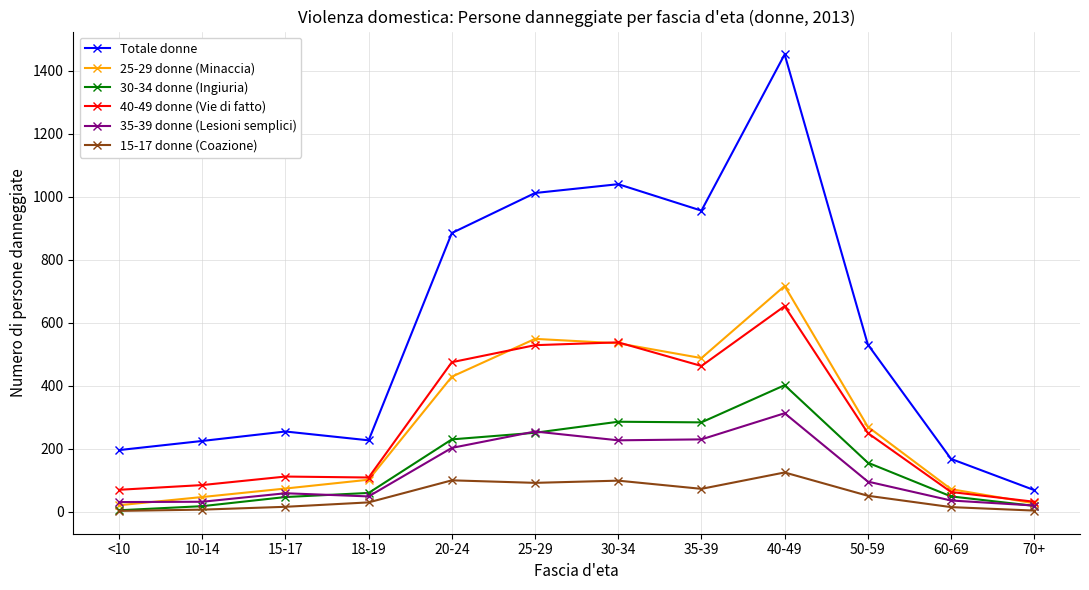

Does the chart display data point markers on the line(s)?

Yes